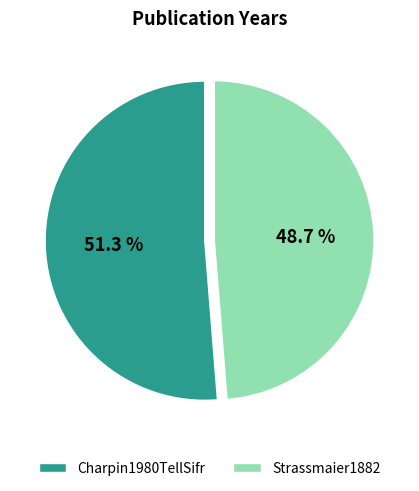

Between Charpin1980TellSifr and Strassmaier1882, which is larger?

Charpin1980TellSifr